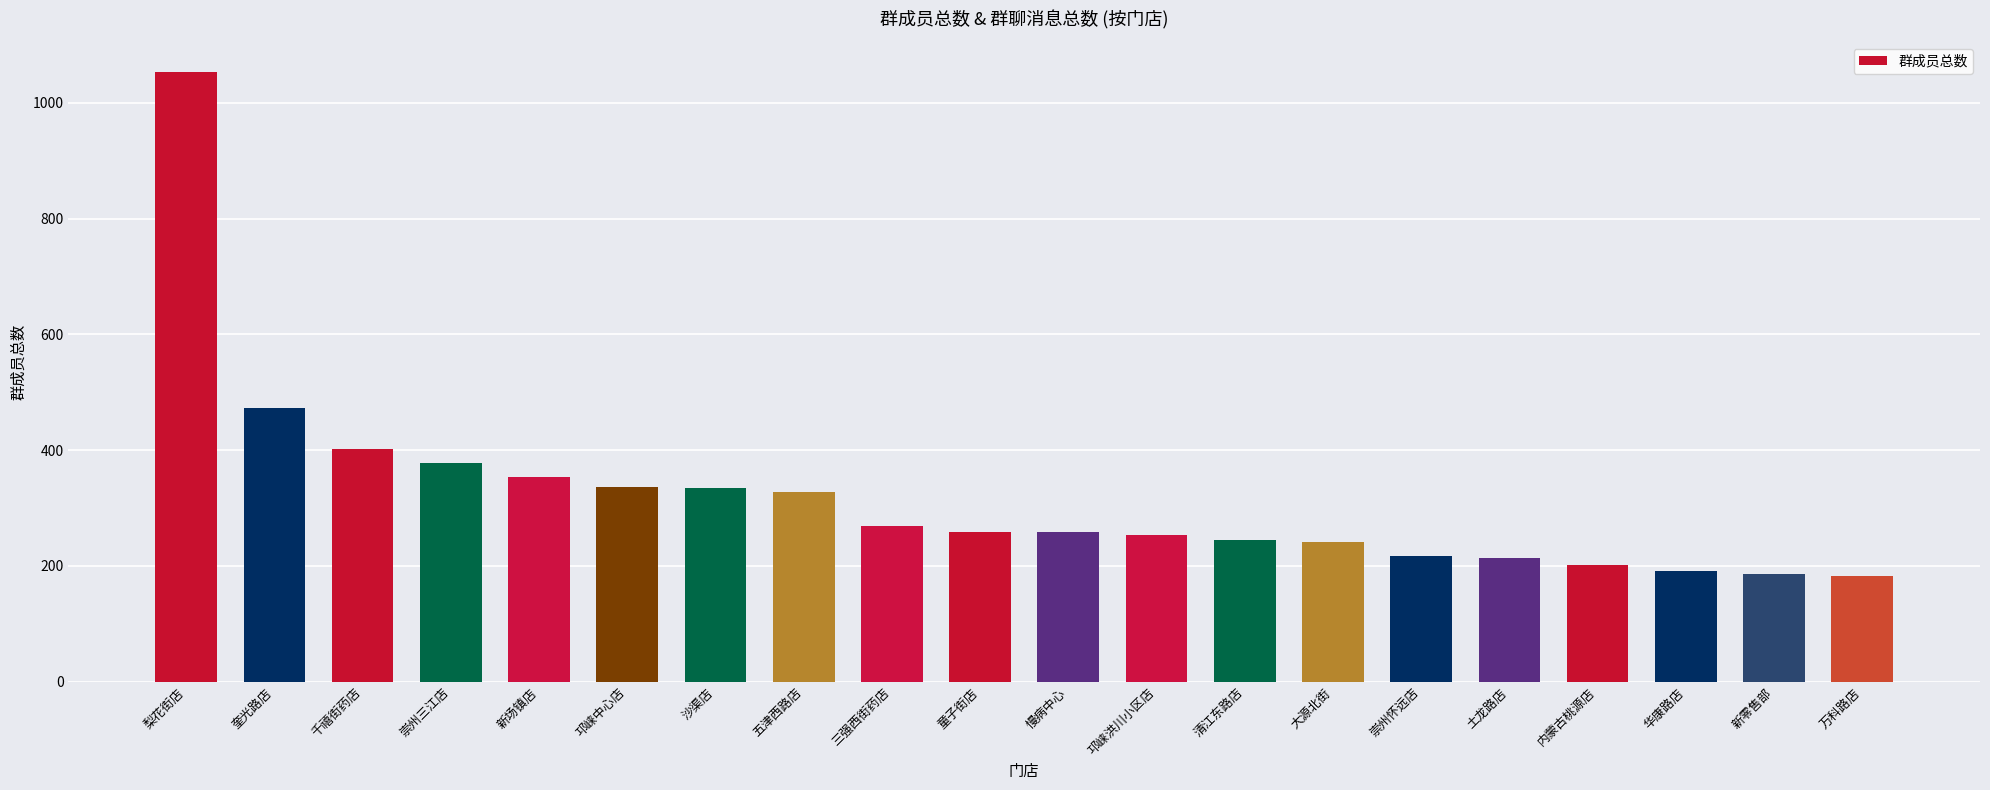

Is it true that the value at 慢病中心 is 258?

True